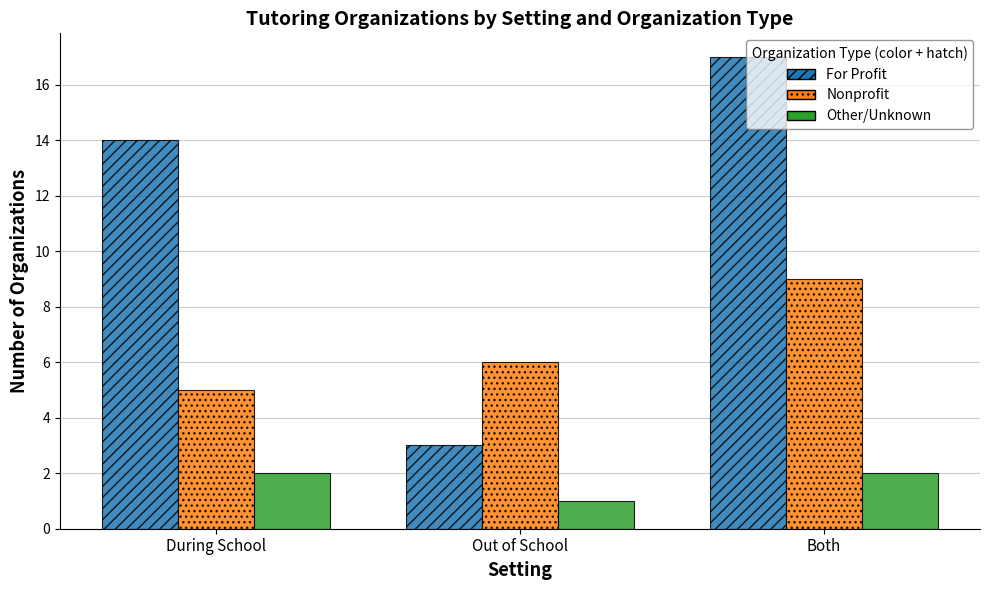

Count the Other/Unknown values in the range 1 to 2.

3